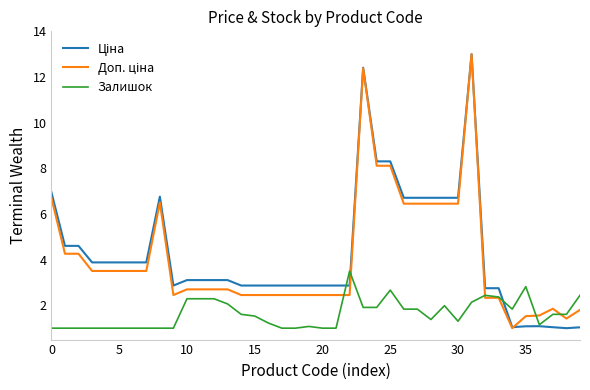

What is the minimum value shown in the chart?

1.0